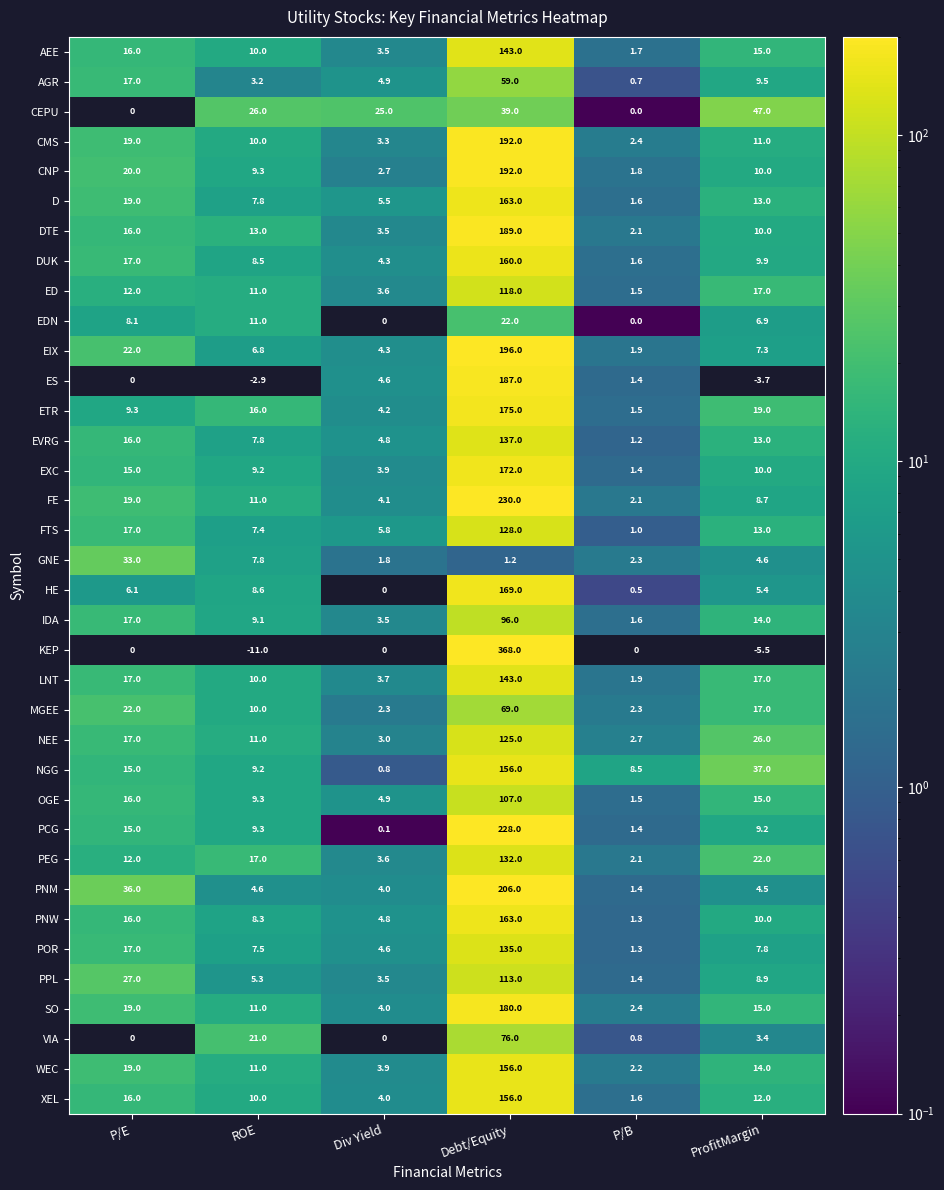

What is the difference between the maximum and second lowest values in the DTE series?

185.5